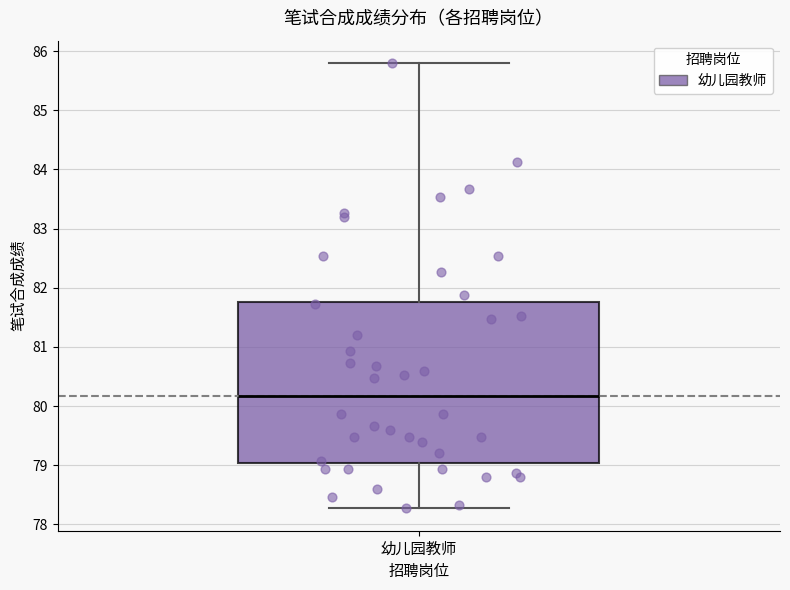

Where is the lower edge of the box for 幼儿园教师 on the y-axis? The values are not printed on the chart, so give them approximately, as read against the axis.

79.0